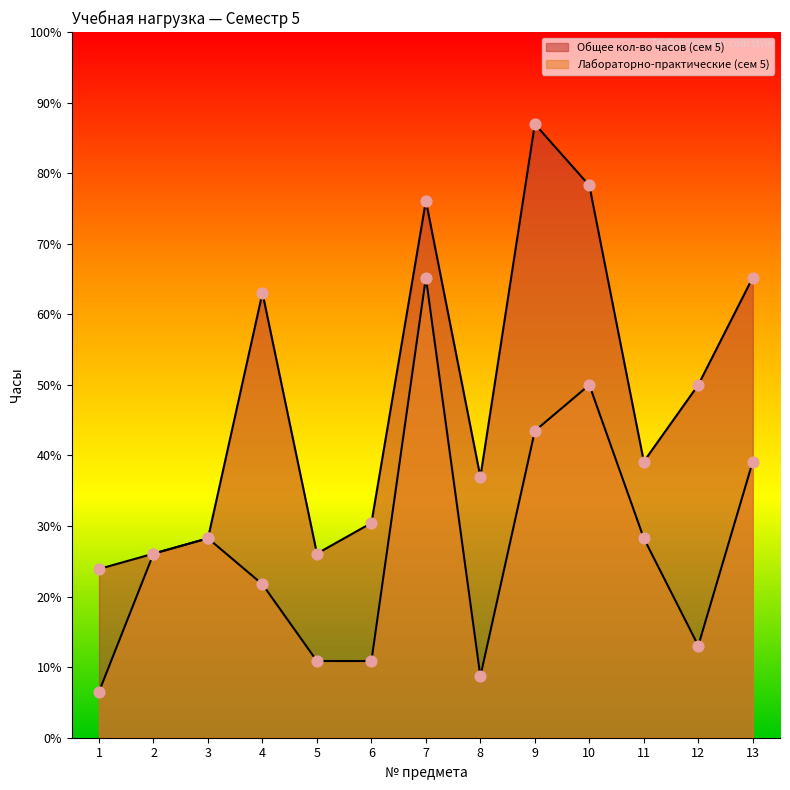

At how many categories does at least one series exceed 9?

13